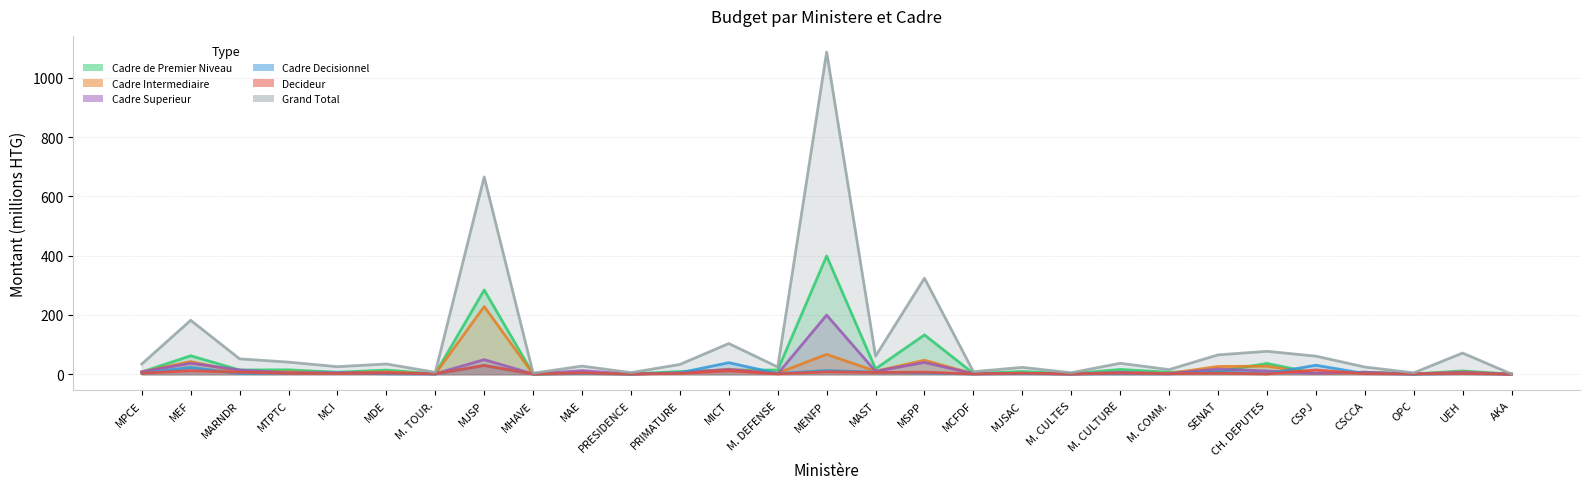

What is the lowest value of the Cadre de Premier Niveau series?

0.2